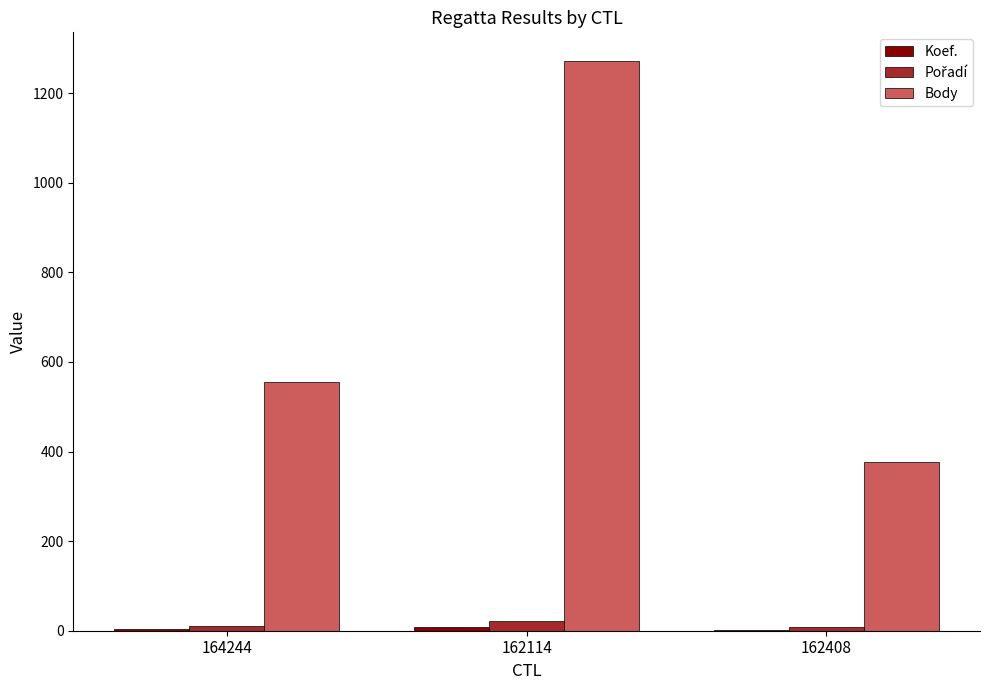

How many groups of bars are there?

3